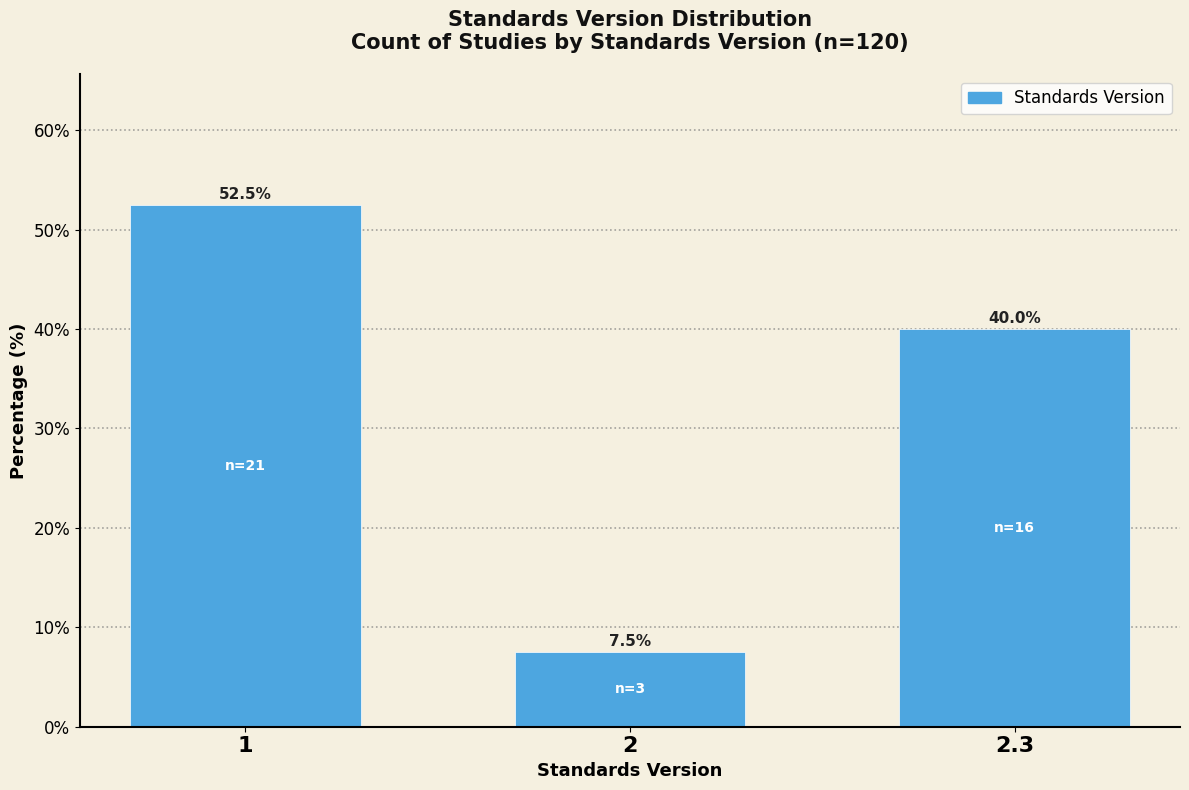

Reading right to left, transcribe all the data shown in this chart.

40.0	7.5	52.5